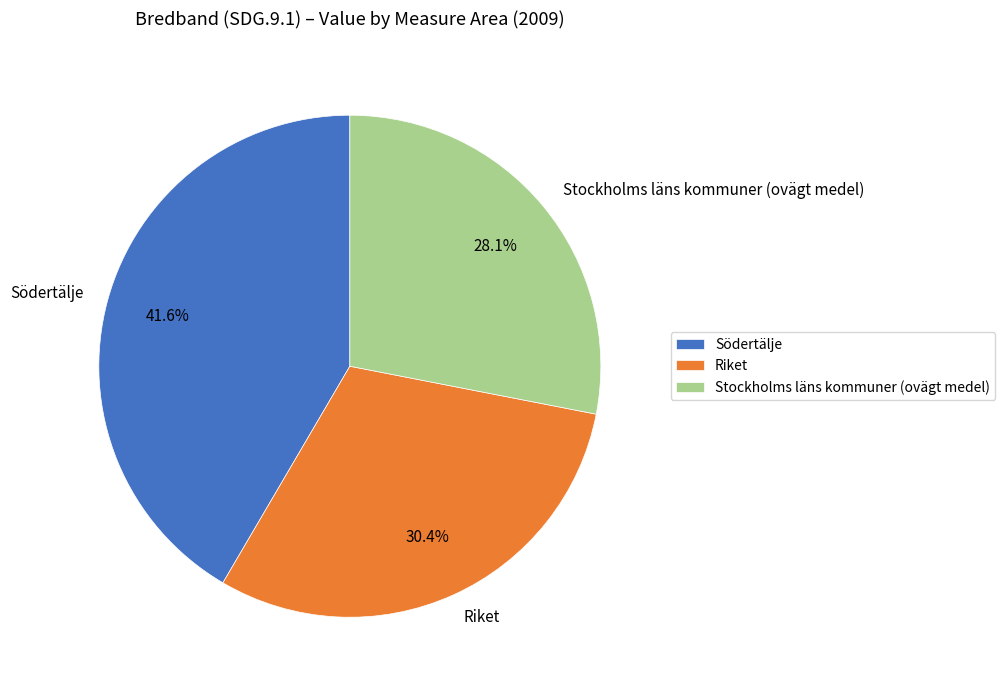

What percentage is the Stockholms läns kommuner (ovägt medel) slice, to the nearest percent?

28%